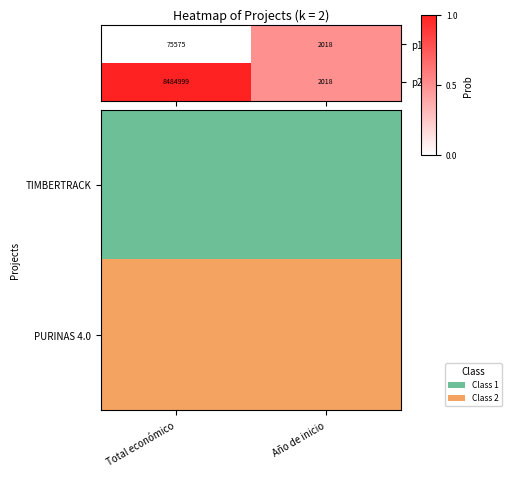

Where is p2 nearest to the value 4243508?

Año de inicio